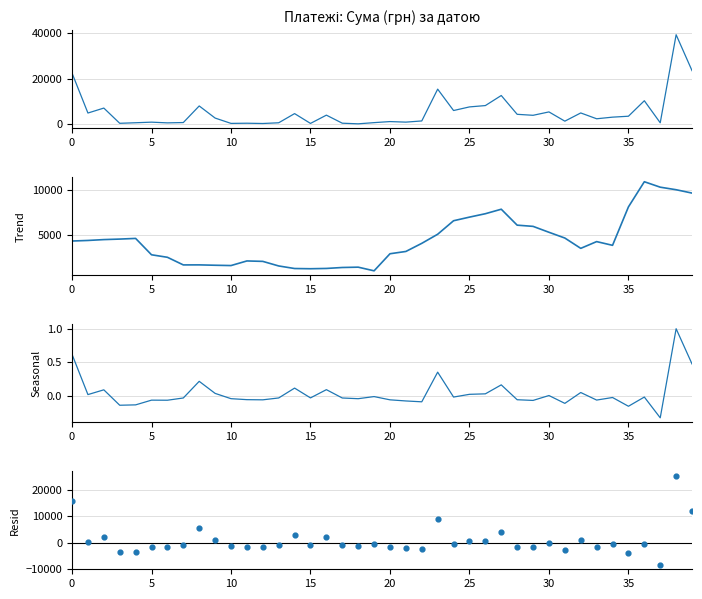

Is the value of СУМА (ГРН) at 22 greater than the value of Resid at 36?

Yes